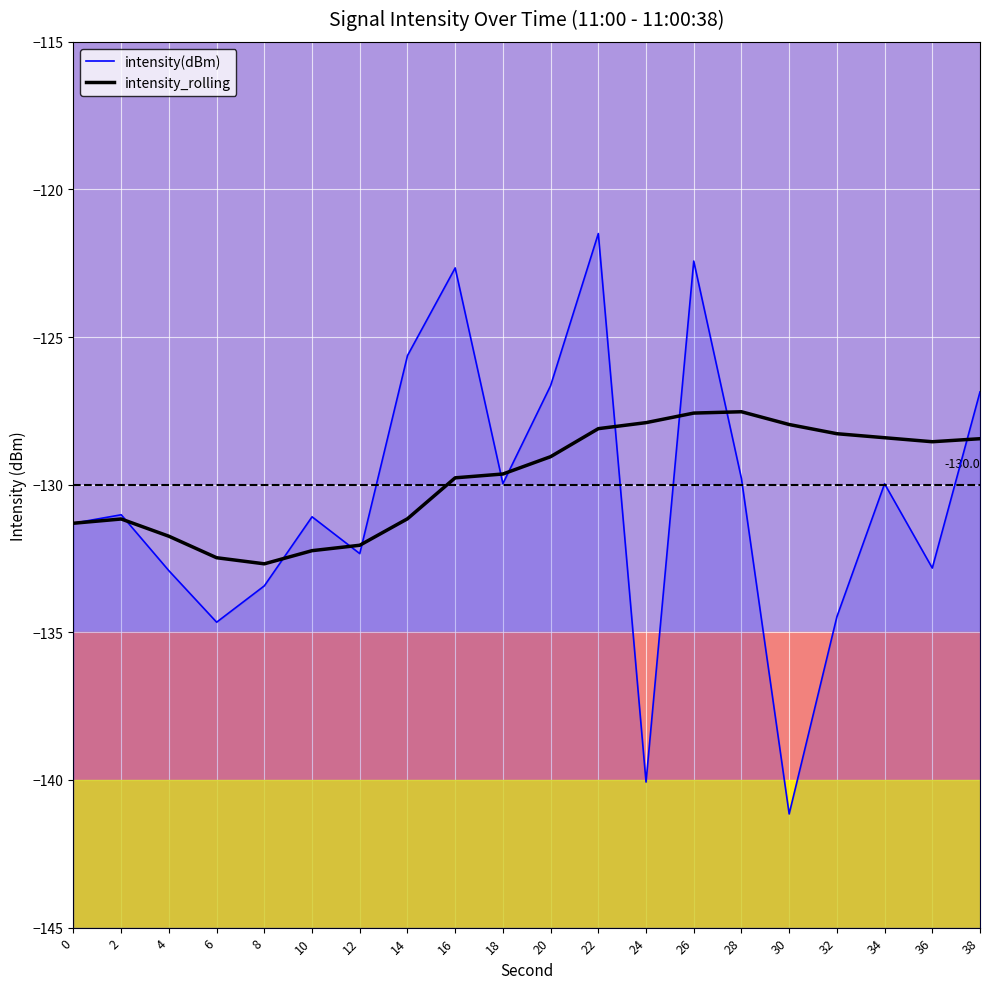

True or false: intensity_rolling and intensity(dBm) intersect in this chart.

True